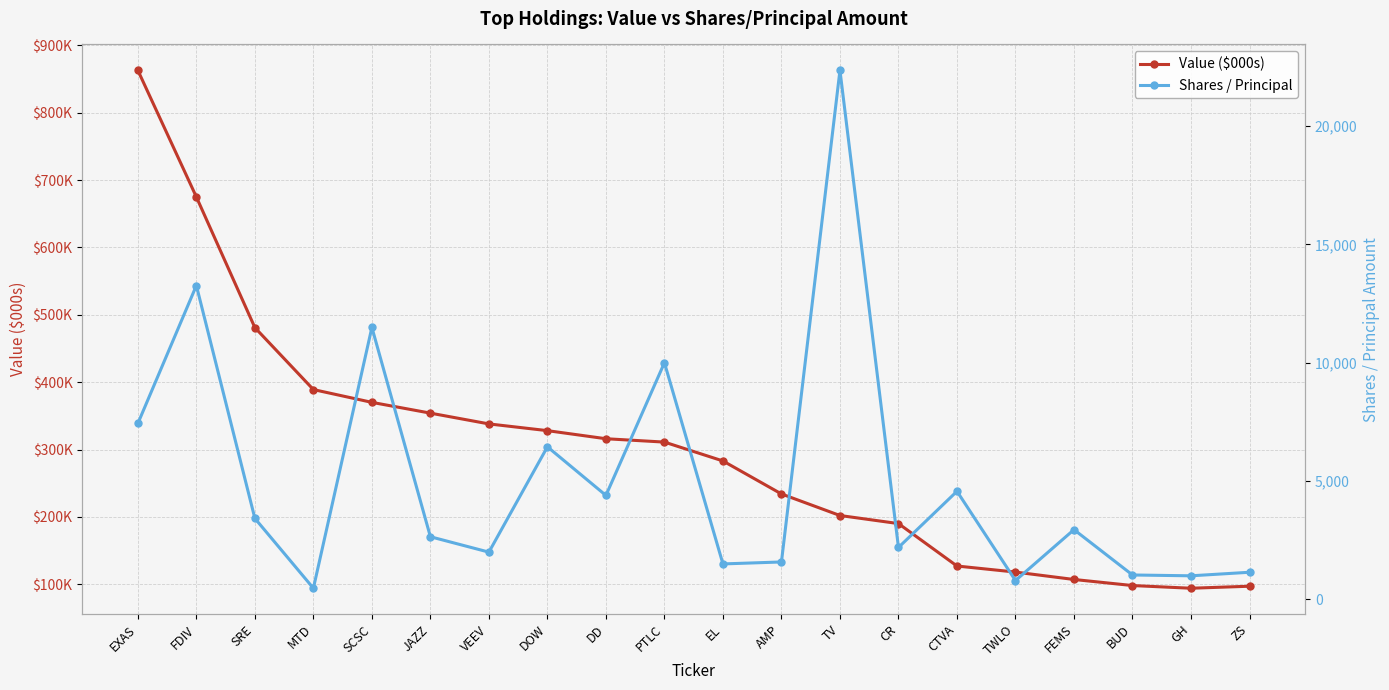

How many interior local peaks does the Shares / Principal series have?

7